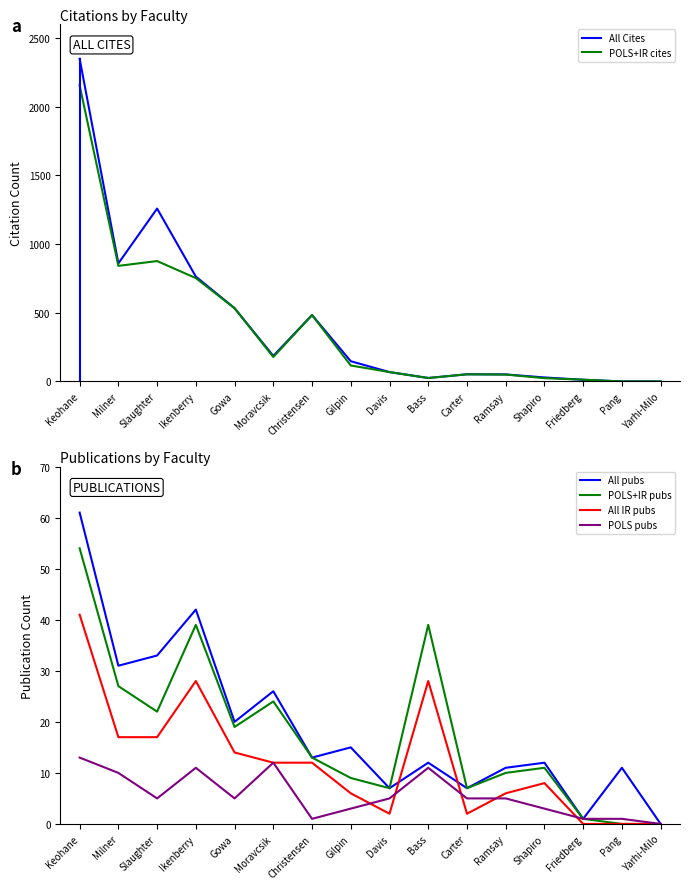

Reading left to right, what are all the values shown in this chart?

All Cites: 2348	859	1258	763	533	186	483	147	68	25	52	51	29	12	0	0
POLS+IR cites: 2154	841	876	752	533	178	483	116	68	25	52	50	24	13	0	0
All pubs: 61	31	33	42	20	26	13	15	7	12	7	11	12	1	11	0
POLS+IR pubs: 54	27	22	39	19	24	13	9	7	39	7	10	11	1	0	0
All IR pubs: 41	17	17	28	14	12	12	6	2	28	2	6	8	0	0	0
POLS pubs: 13	10	5	11	5	12	1	3	5	11	5	5	3	1	1	0